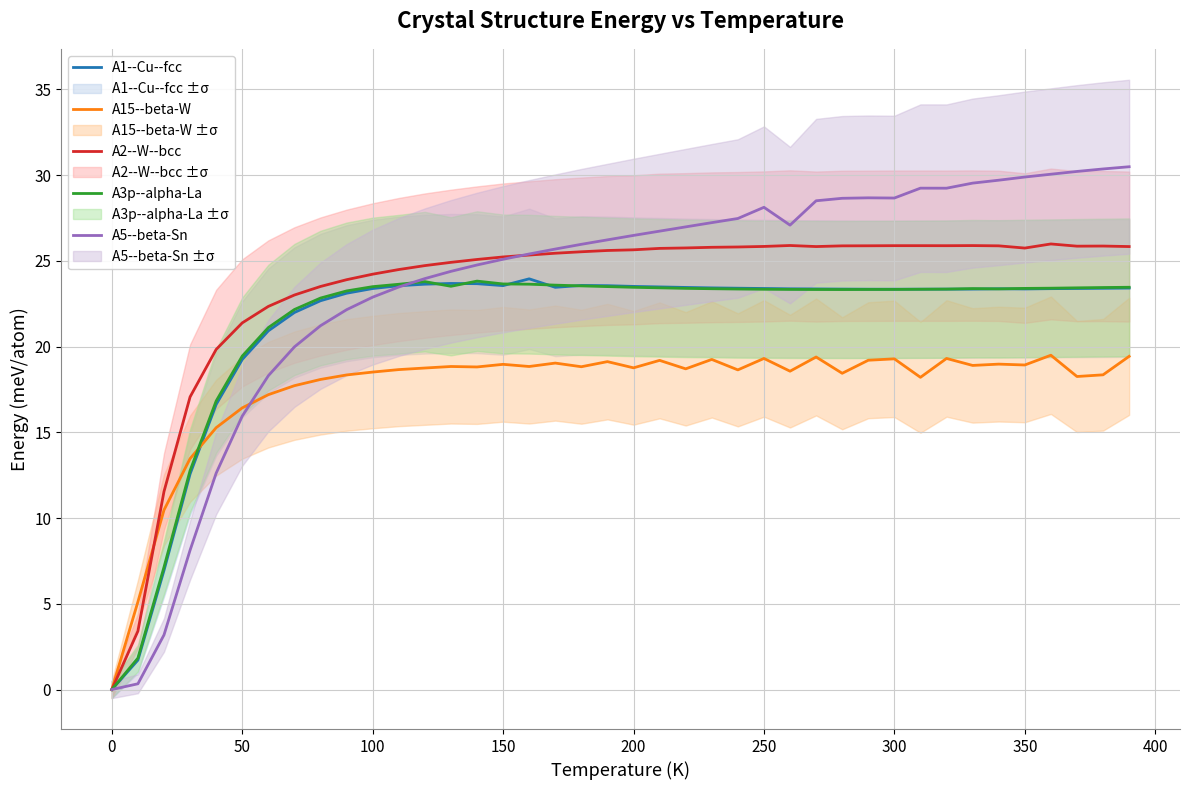

The value of A5--beta-Sn at 200 is 39.6. True or false?

False